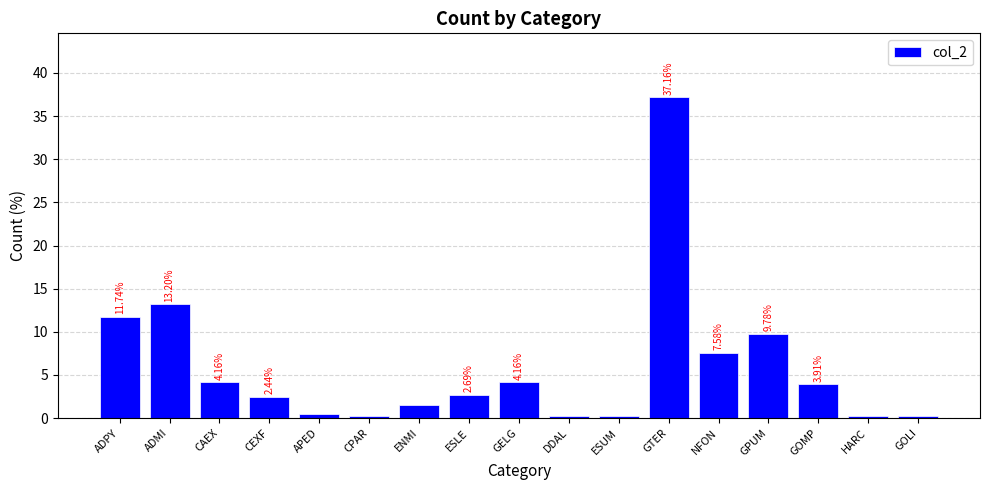

Where is the data nearest to the value 18?

ADMI